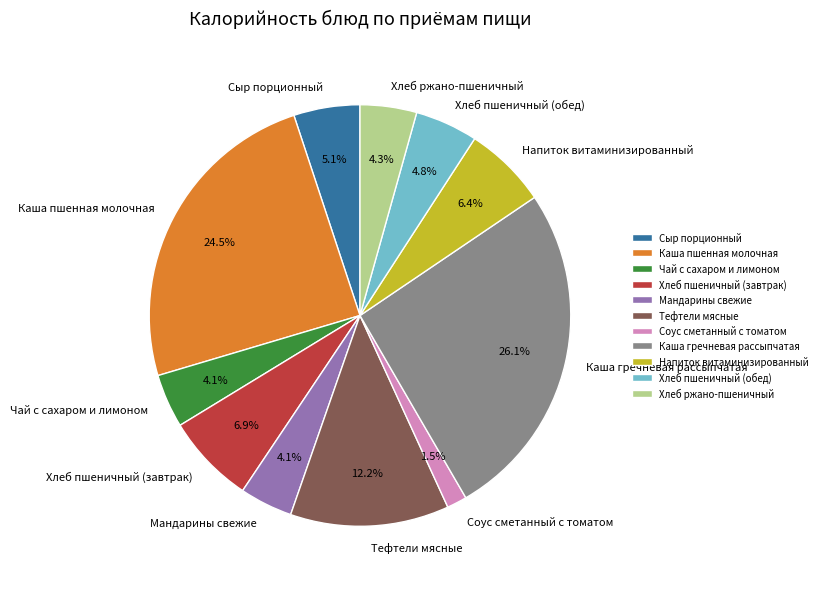

What percentage do Чай с сахаром и лимоном and Сыр порционный together represent?

9.2%